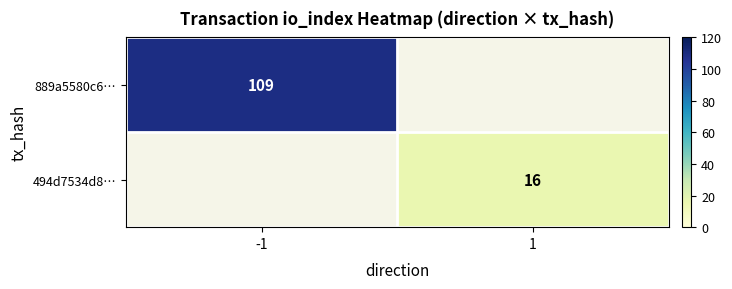

Is it true that 494d7534d8… equals 9 at 1?

False